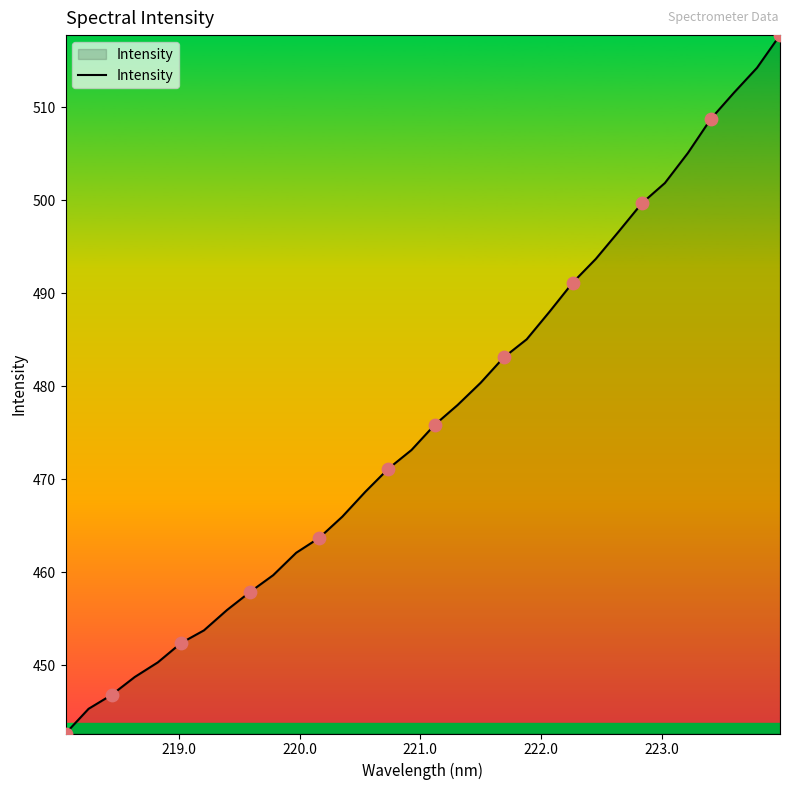

What is the difference between the maximum and minimum values?

75.1